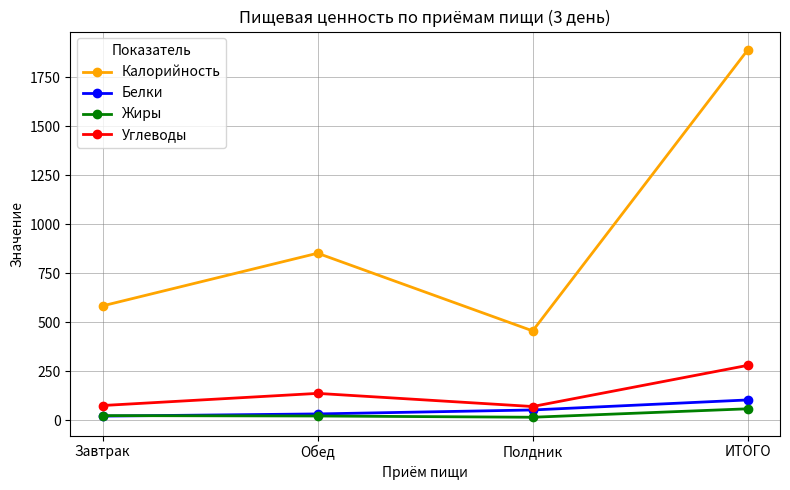

True or false: Белки has more than 1 interior local peaks.

False